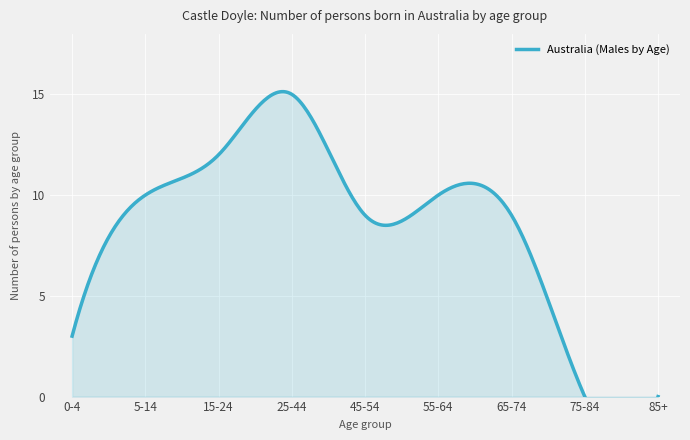

List the labels in order of value, largest first.

25-44, 15-24, 5-14, 55-64, 45-54, 65-74, 0-4, 75-84, 85+